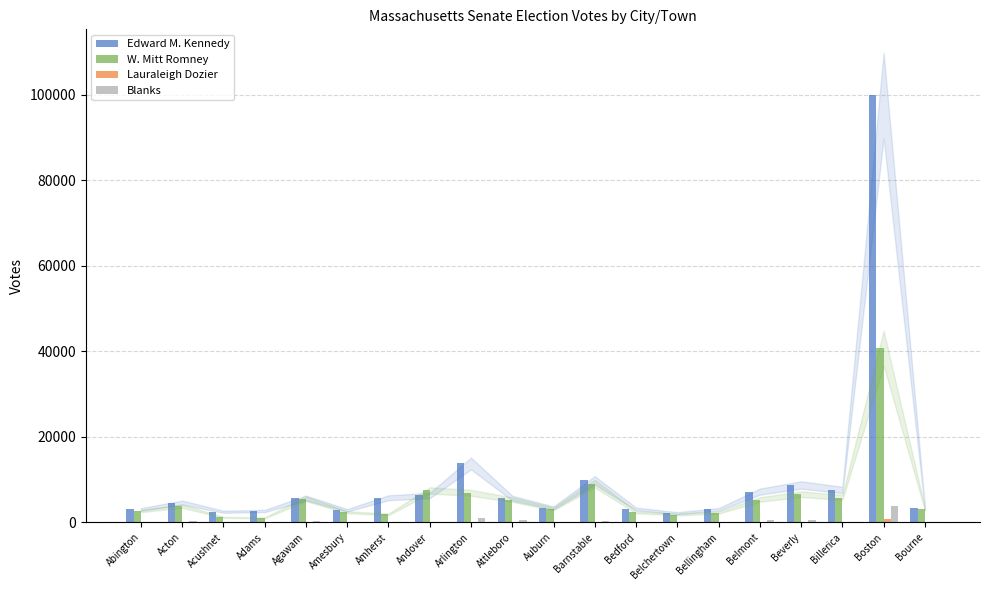

What is the total value across all series at Acushnet?

3765